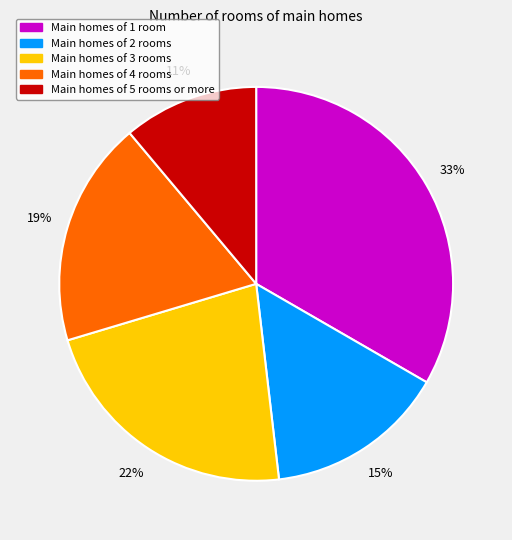

True or false: Main homes of 2 rooms accounts for 29% of the total.

False